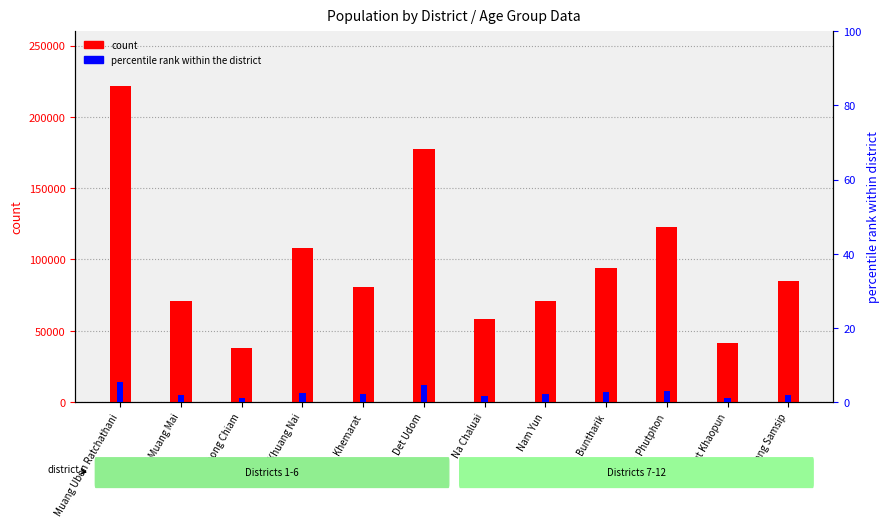

What is the average value of the 0-4 (% of max) series?

2.5